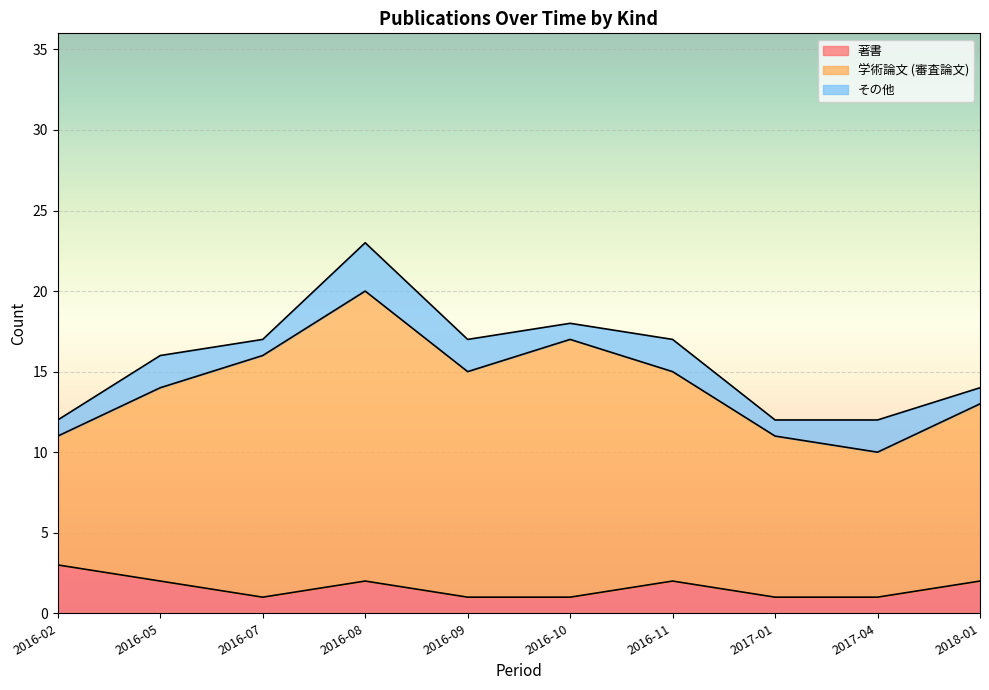

How many values in the 学術論文 (審査論文) series are below 13?

5